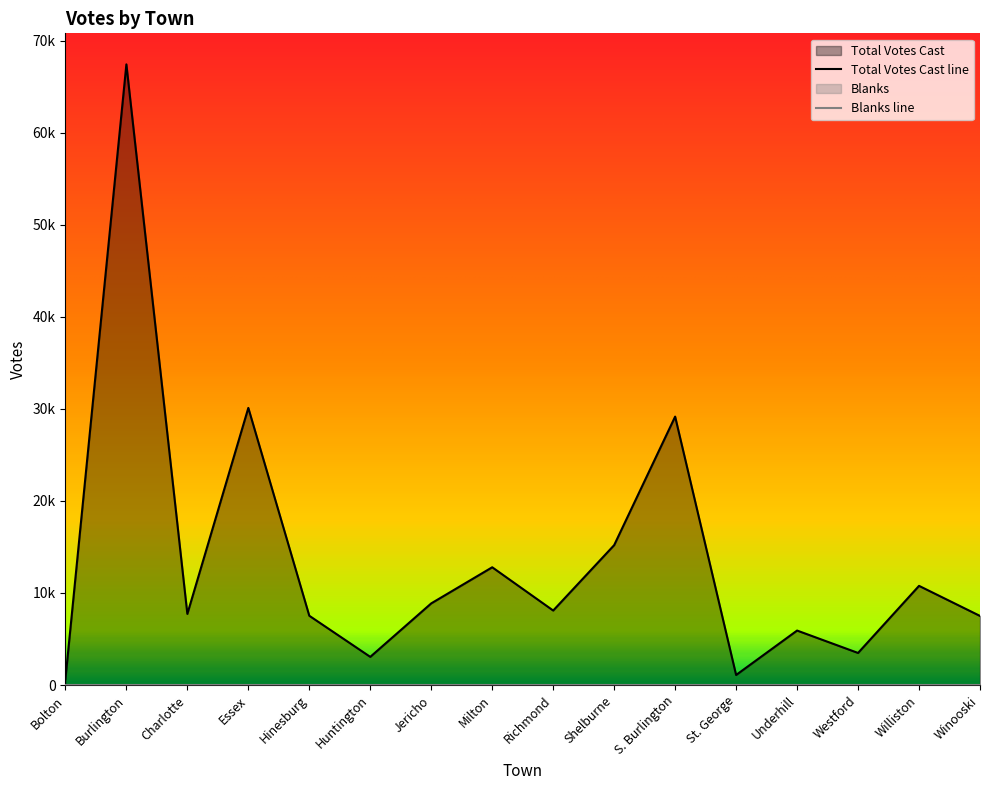

What is the difference between the second highest and second lowest values?

29011